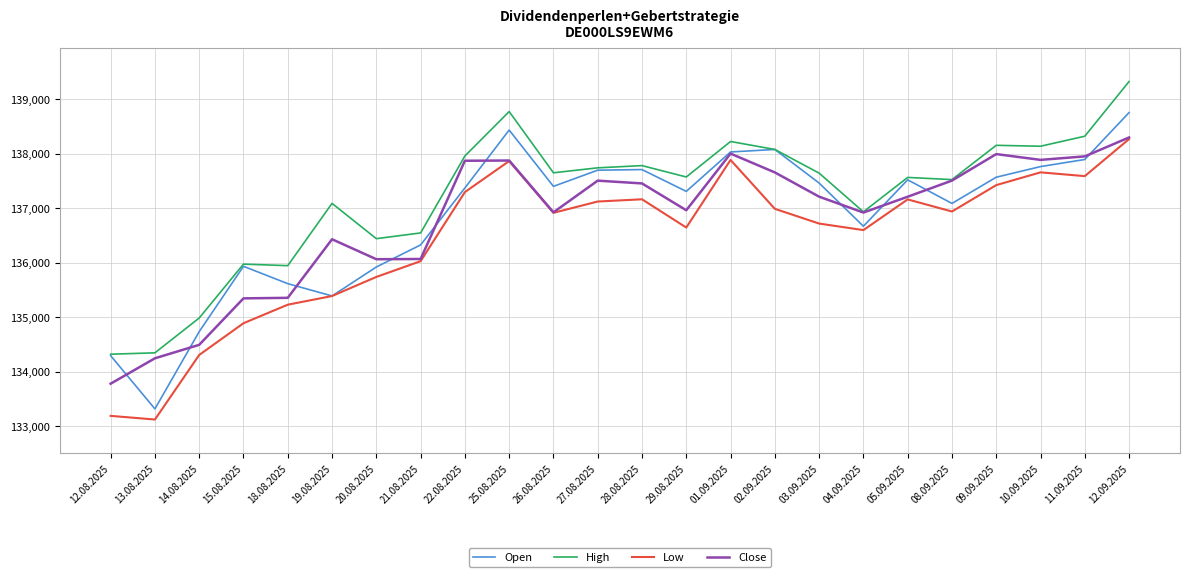

At which category is the sum across all series the highest?

12.09.2025